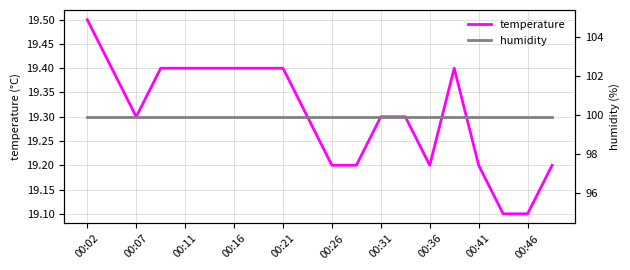

What is the sum of all humidity values?

1998.0